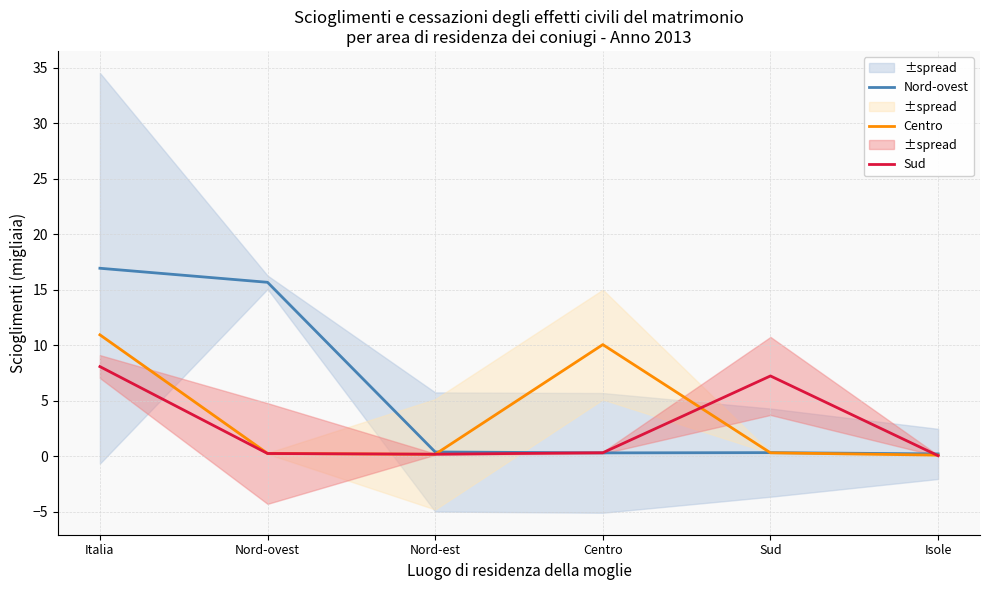

List the series in order of their overall mean, highest first.

Nord-ovest, Centro, Sud